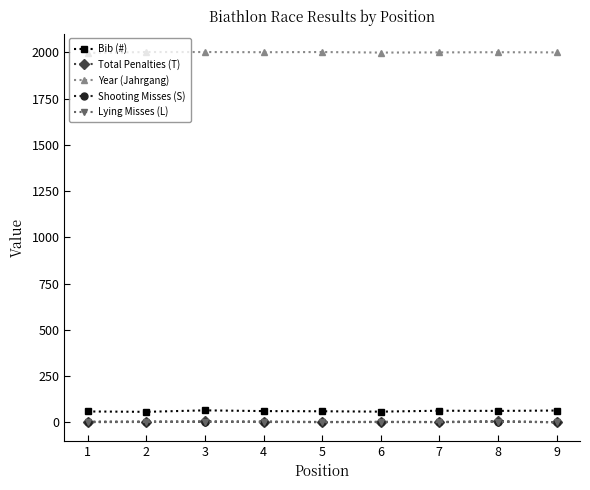

What is the highest value of the Year (Jahrgang) series?

2002